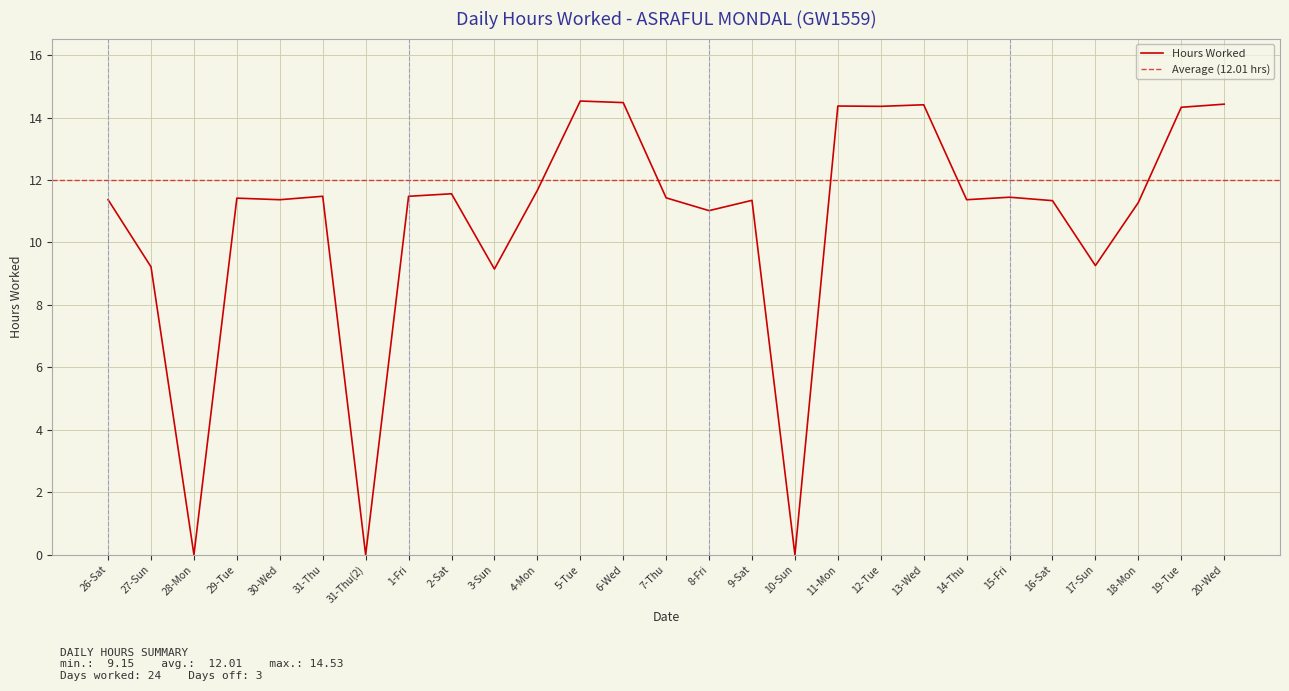

Where is the first local maximum?

29-Tue